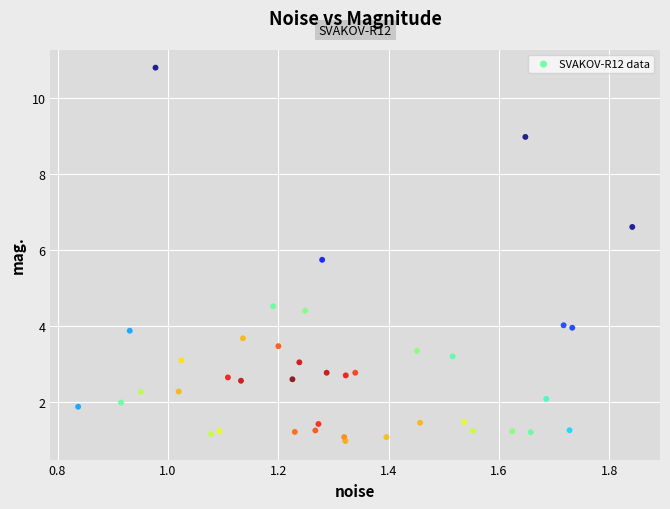

What Y value in the scatter plot is closest to 5?

4.5